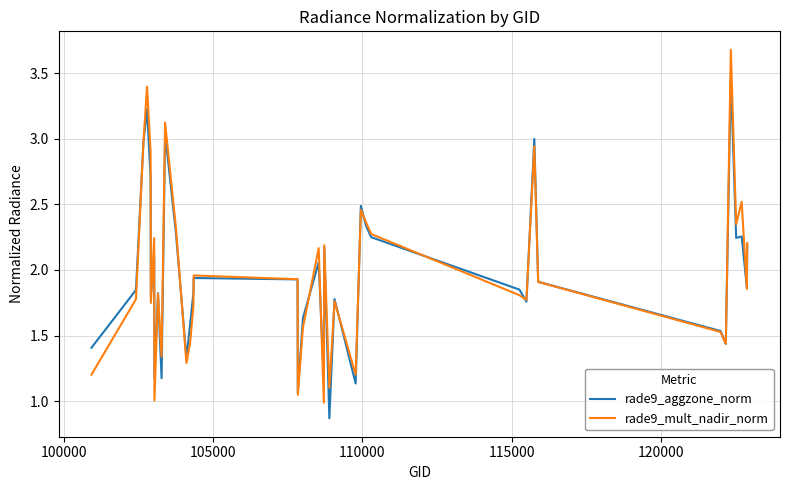

Rank the series by their maximum value, from highest to lowest.

rade9_mult_nadir_norm, rade9_aggzone_norm